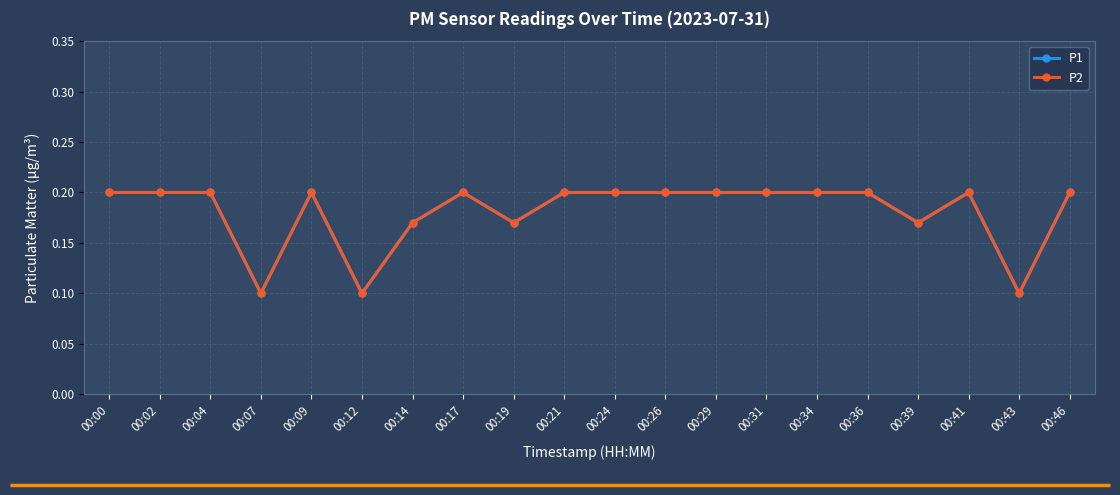

Is this an area chart (filled region under the line)?

No